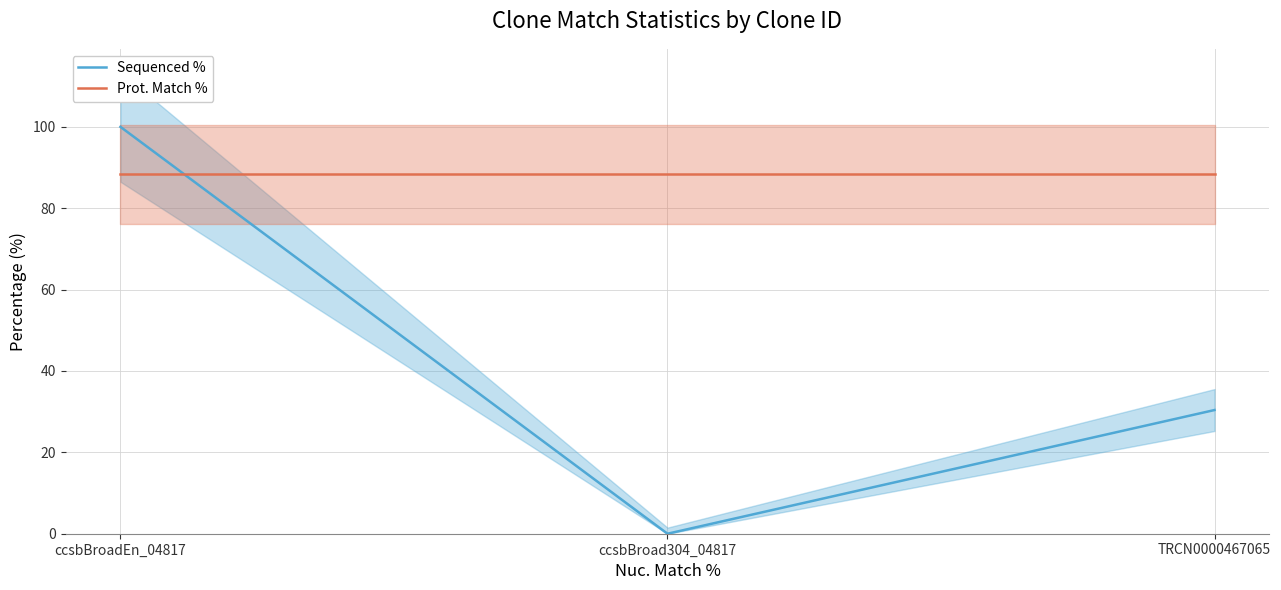

List the labels in order of Prot. Match % value, smallest first.

ccsbBroadEn_04817, ccsbBroad304_04817, TRCN0000467065